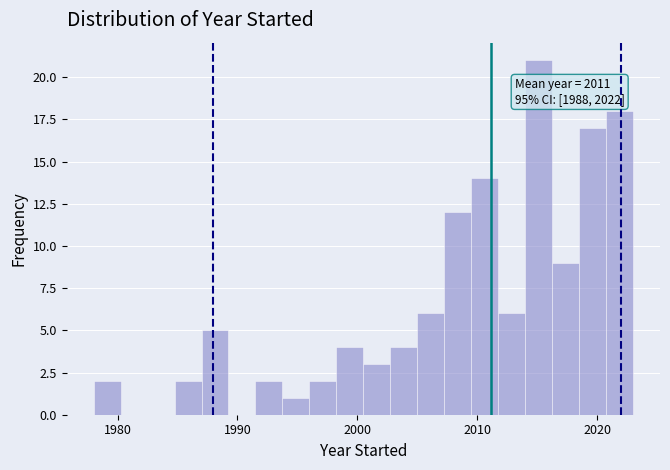

Around what value on the x-axis is the tallest bar? Give the approximate position of its centre, as read against the axis.

2015